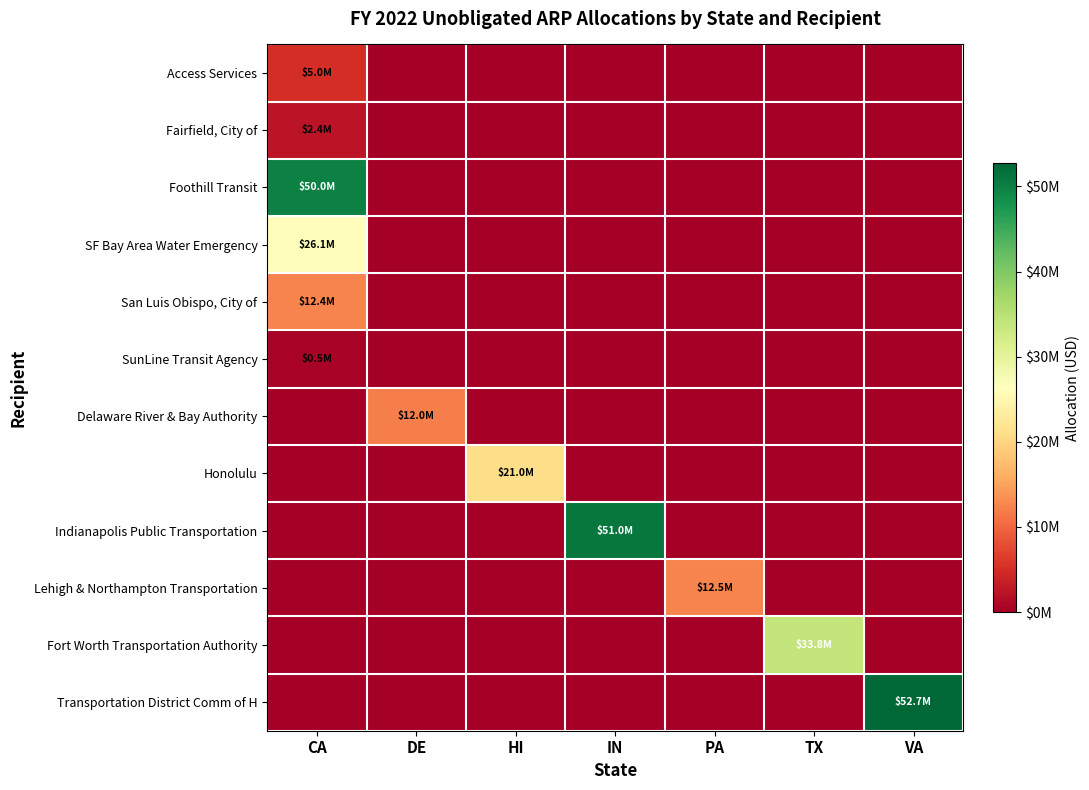

Reading right to left, what are all the values shown in this chart?

Access Services: VA=0	TX=0	PA=0	IN=0	HI=0	DE=0	CA=5000000
Fairfield, City of: VA=0	TX=0	PA=0	IN=0	HI=0	DE=0	CA=2369577
Foothill Transit: VA=0	TX=0	PA=0	IN=0	HI=0	DE=0	CA=50000000
SF Bay Area Water Emergency: VA=0	TX=0	PA=0	IN=0	HI=0	DE=0	CA=26144693
San Luis Obispo, City of: VA=0	TX=0	PA=0	IN=0	HI=0	DE=0	CA=12385551
SunLine Transit Agency: VA=0	TX=0	PA=0	IN=0	HI=0	DE=0	CA=525000
Delaware River & Bay Authority: VA=0	TX=0	PA=0	IN=0	HI=0	DE=11953358	CA=0
Honolulu: VA=0	TX=0	PA=0	IN=0	HI=21000000	DE=0	CA=0
Indianapolis Public Transportation: VA=0	TX=0	PA=0	IN=51029180	HI=0	DE=0	CA=0
Lehigh & Northampton Transportation: VA=0	TX=0	PA=12544967	IN=0	HI=0	DE=0	CA=0
Fort Worth Transportation Authority: VA=0	TX=33800000	PA=0	IN=0	HI=0	DE=0	CA=0
Transportation District Comm of H: VA=52738308	TX=0	PA=0	IN=0	HI=0	DE=0	CA=0